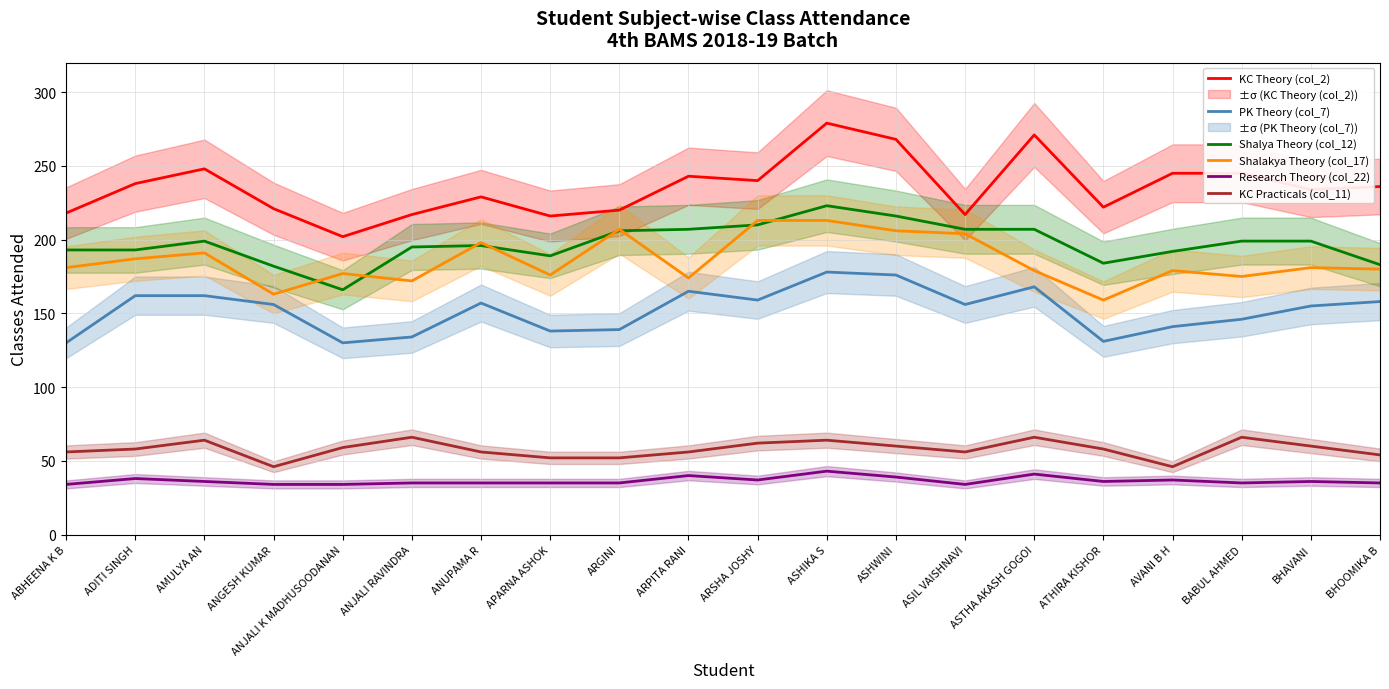

What is the label of the 2nd point from the right?

BHAVANI